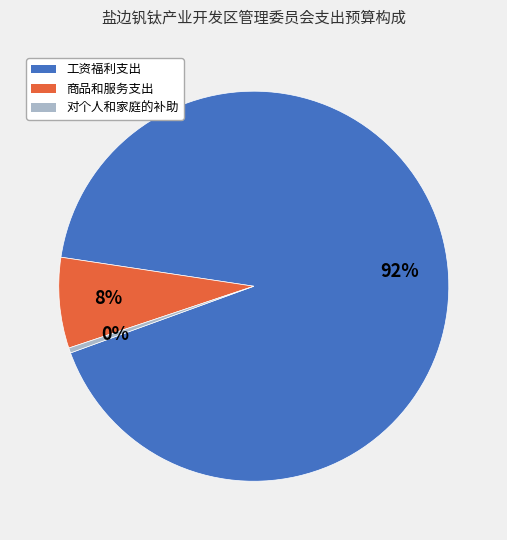

True or false: 商品和服务支出 accounts for 18% of the total.

False